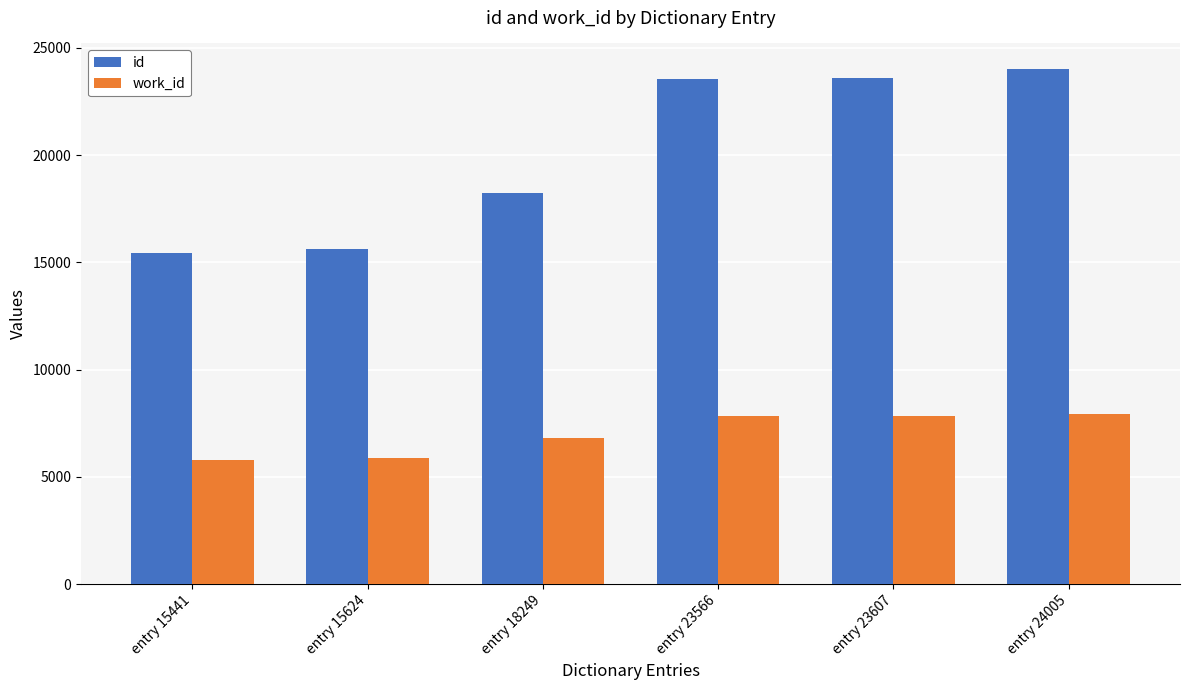

At which category is the sum across all series the highest?

entry 24005